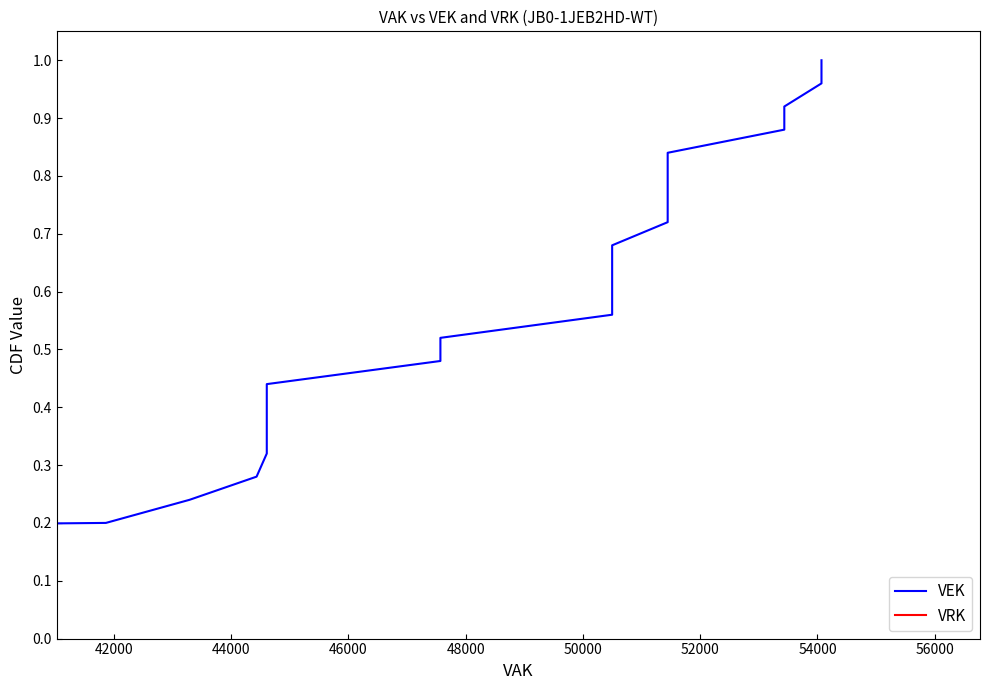

What is the difference between the maximum and minimum values in the VEK series?

1.0